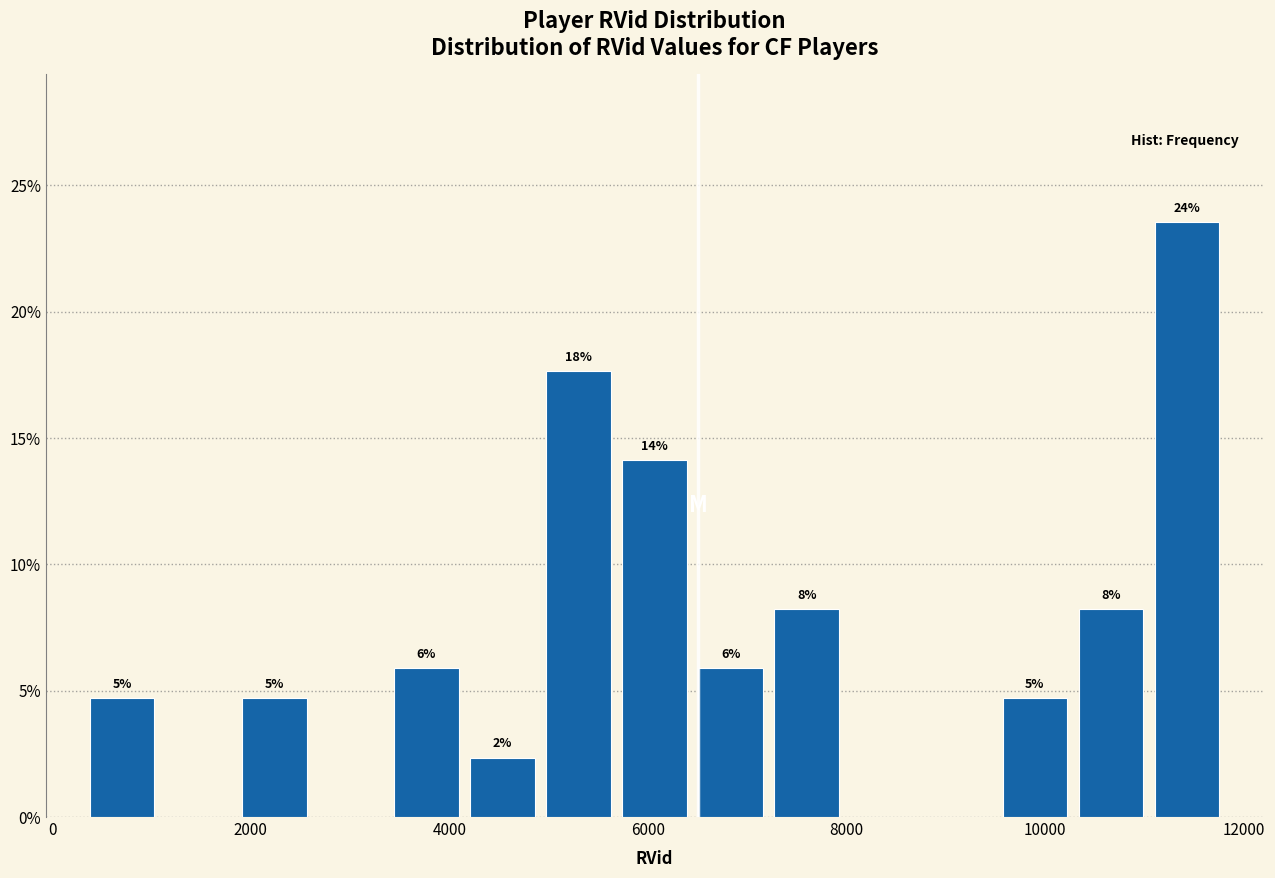

Read against the x-axis, roughly where is the centre of the tallest bar?

11400